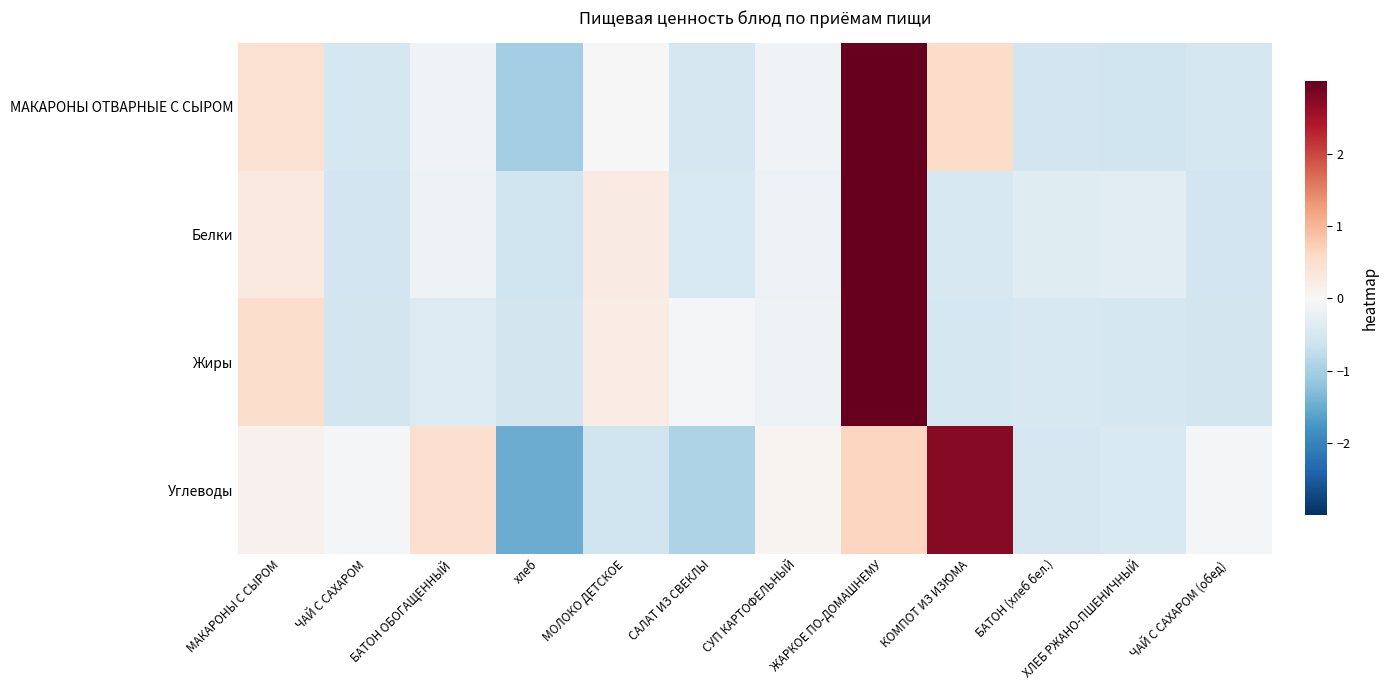

What is the total value across all series at МАКАРОНЫ С СЫРОМ?

1.4